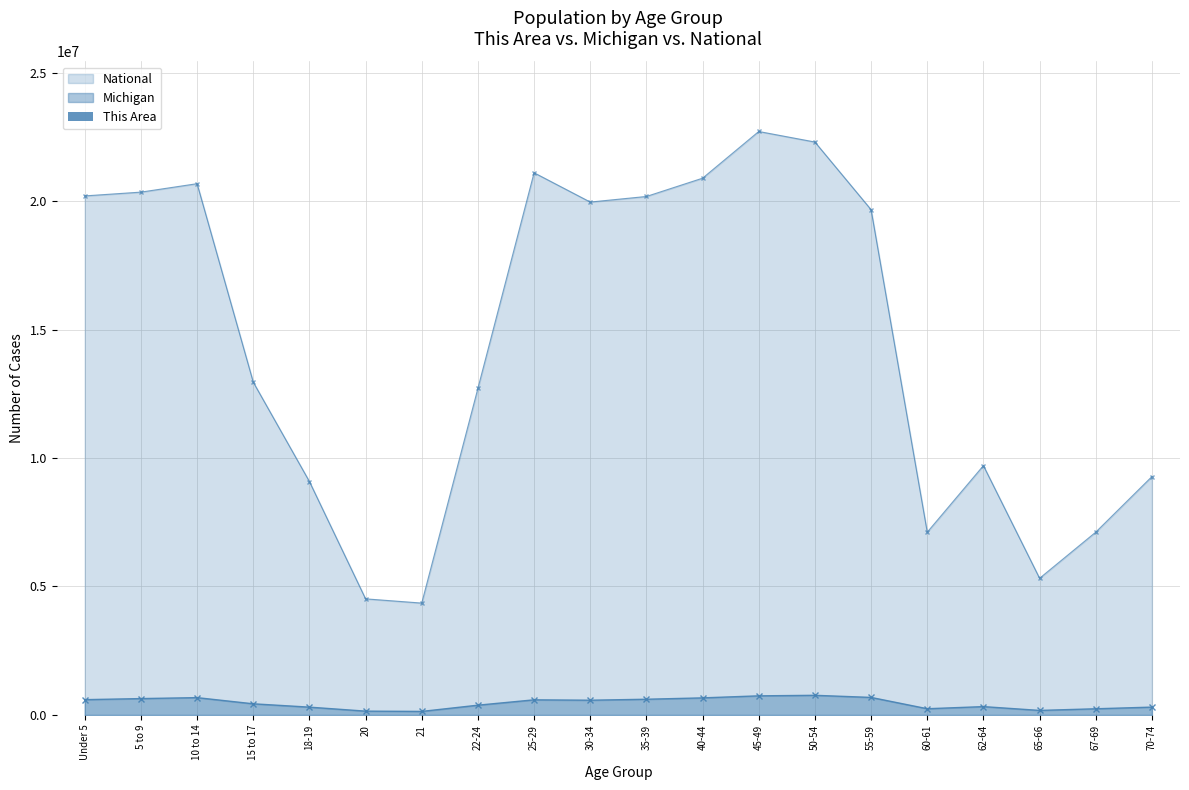

How many data points in Michigan are less than 574566?

10